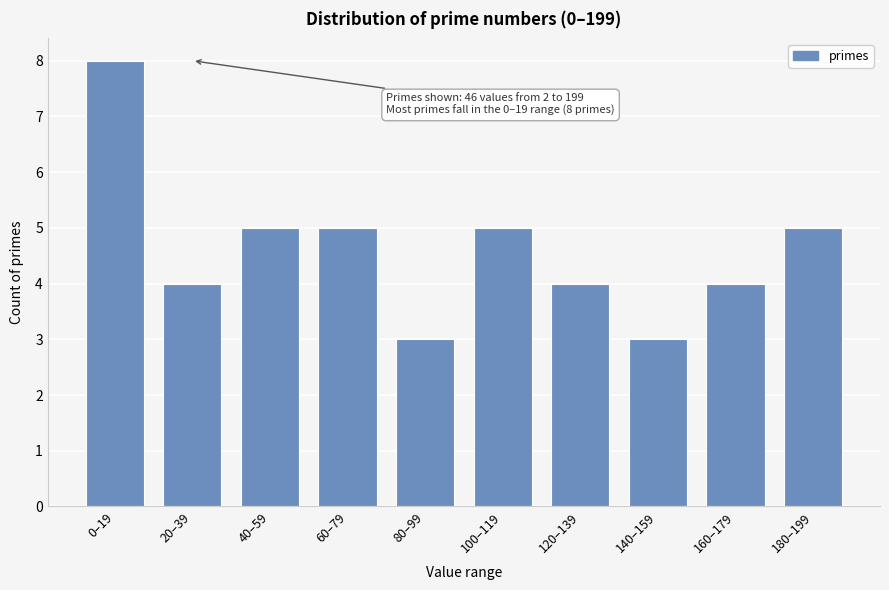

Reading left to right, list all the values displayed in this chart.

8	4	5	5	3	5	4	3	4	5